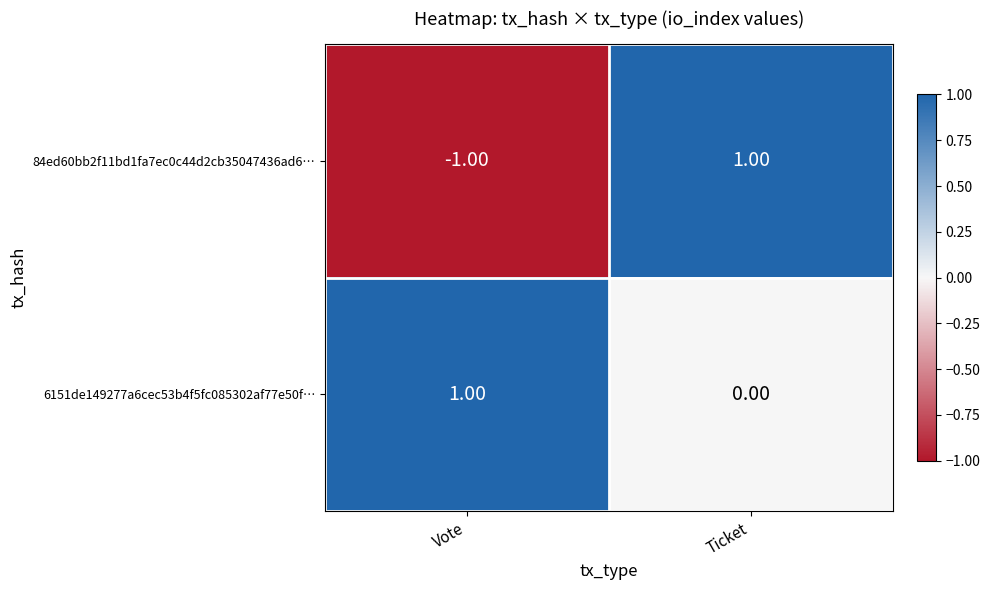

What is the spread (max minus min) of values at Ticket?

1